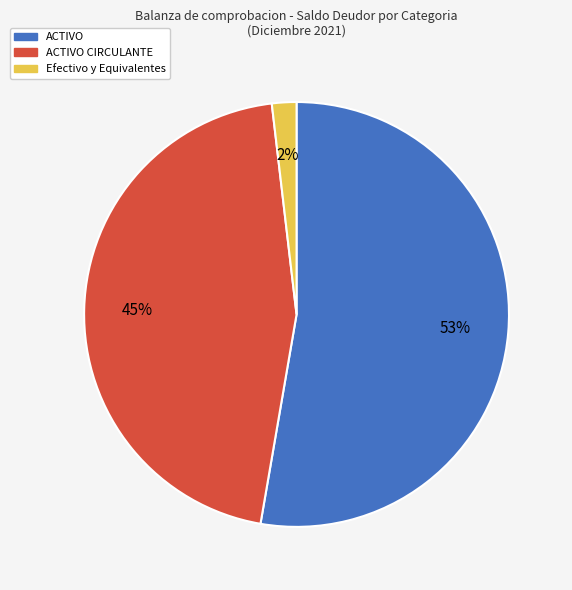

How many segments does this pie chart have?

3